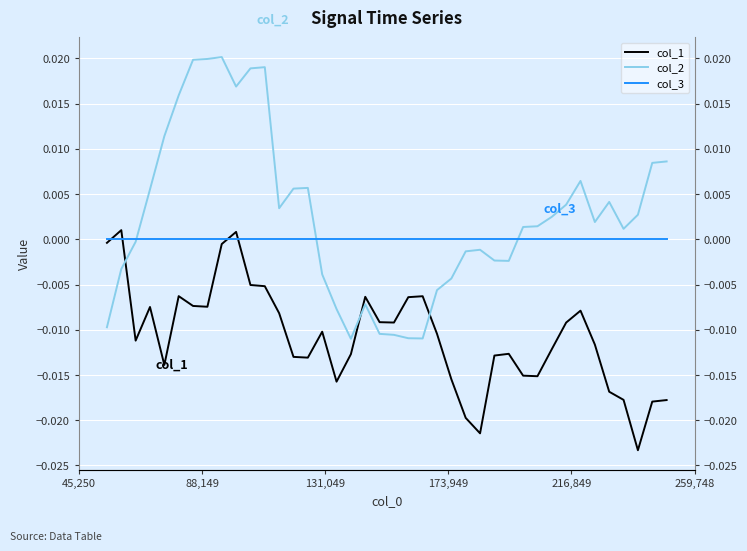

Reading left to right, extract all data points from this chart.

col_1: -0.0	0.0	-0.0	-0.0	-0.0	-0.0	-0.0	-0.0	-0.0	0.0	-0.0	-0.0	-0.0	-0.0	-0.0	-0.0	-0.0	-0.0	-0.0	-0.0	-0.0	-0.0	-0.0	-0.0	-0.0	-0.0	-0.0	-0.0	-0.0	-0.0	-0.0	-0.0	-0.0	-0.0	-0.0	-0.0	-0.0	-0.0	-0.0	-0.0
col_2: -0.0	-0.0	-0.0	0.0	0.0	0.0	0.0	0.0	0.0	0.0	0.0	0.0	0.0	0.0	0.0	-0.0	-0.0	-0.0	-0.0	-0.0	-0.0	-0.0	-0.0	-0.0	-0.0	-0.0	-0.0	-0.0	-0.0	0.0	0.0	0.0	0.0	0.0	0.0	0.0	0.0	0.0	0.0	0.0
col_3: 0.0	0.0	0.0	0.0	0.0	0.0	0.0	0.0	0.0	0.0	0.0	0.0	0.0	0.0	0.0	0.0	0.0	0.0	0.0	0.0	0.0	0.0	0.0	0.0	0.0	0.0	0.0	0.0	0.0	0.0	0.0	0.0	0.0	0.0	0.0	0.0	0.0	0.0	0.0	0.0